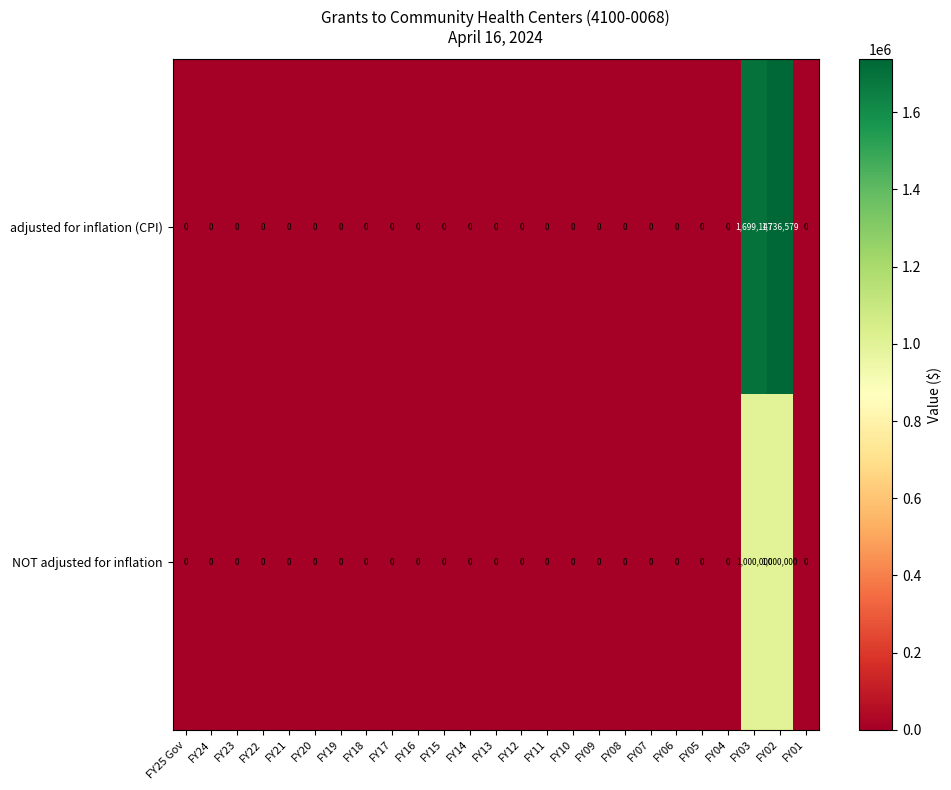

What is the difference between the maximum and minimum values in the NOT adjusted for inflation series?

1000000